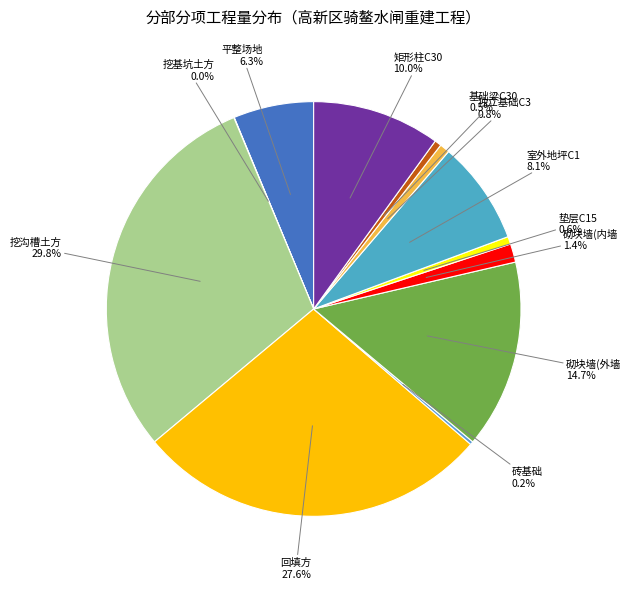

Which slice is the largest?

挖沟槽土方